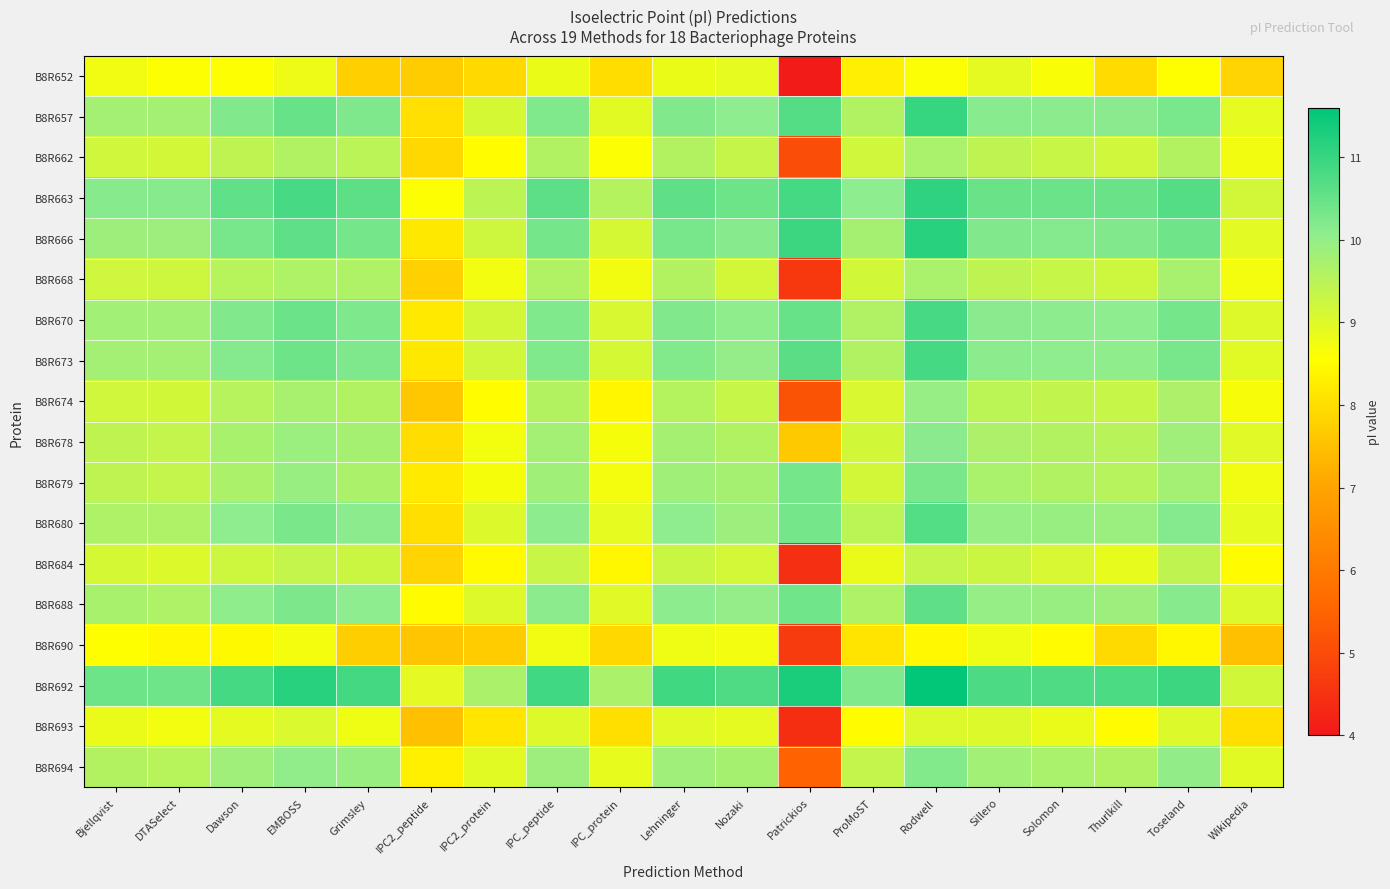

What is the difference between the highest and lowest values at IPC_peptide?

2.2